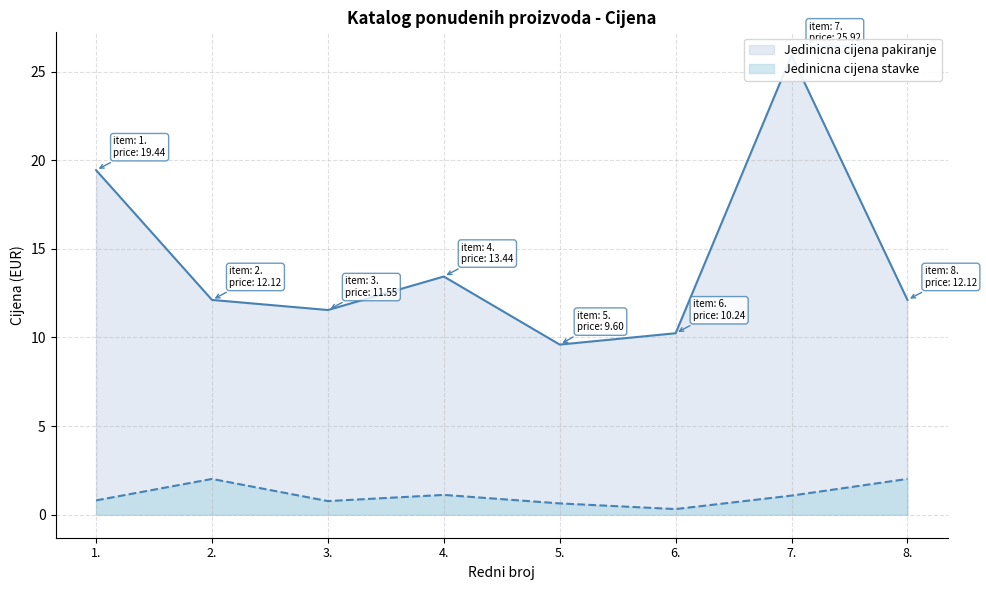

Between 3. and 4., which series saw the biggest shift?

Jedinicna cijena pakiranje